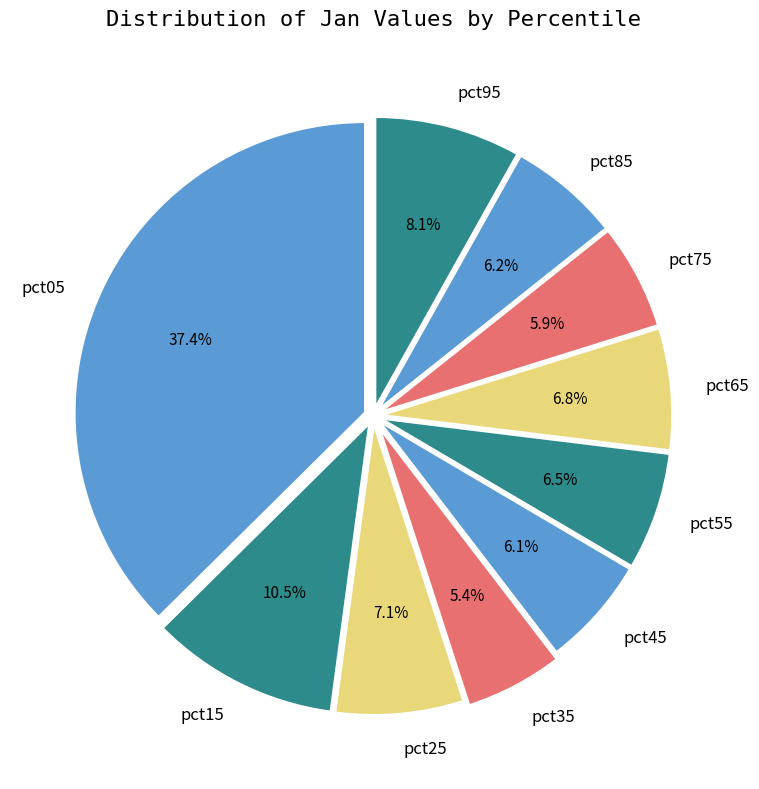

Approximately how many times larger is the value at pct25 compared to pct05?

0.2